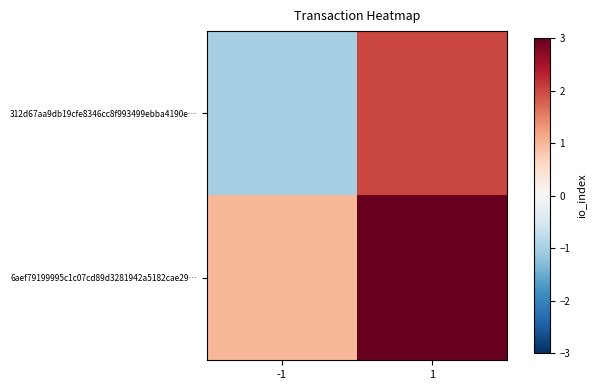

Which series has the largest range (max minus min)?

312d67aa9db19cfe8346cc8f993499ebba4190e…